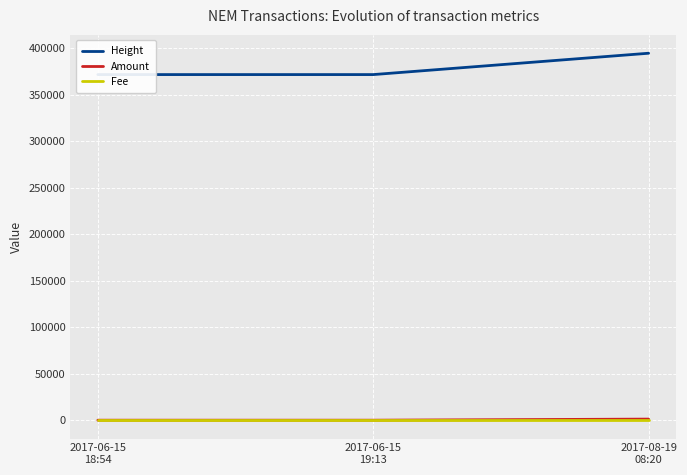

Rank the categories by Fee value from lowest to highest.

2017-06-15
18:54, 2017-06-15
19:13, 2017-08-19
08:20